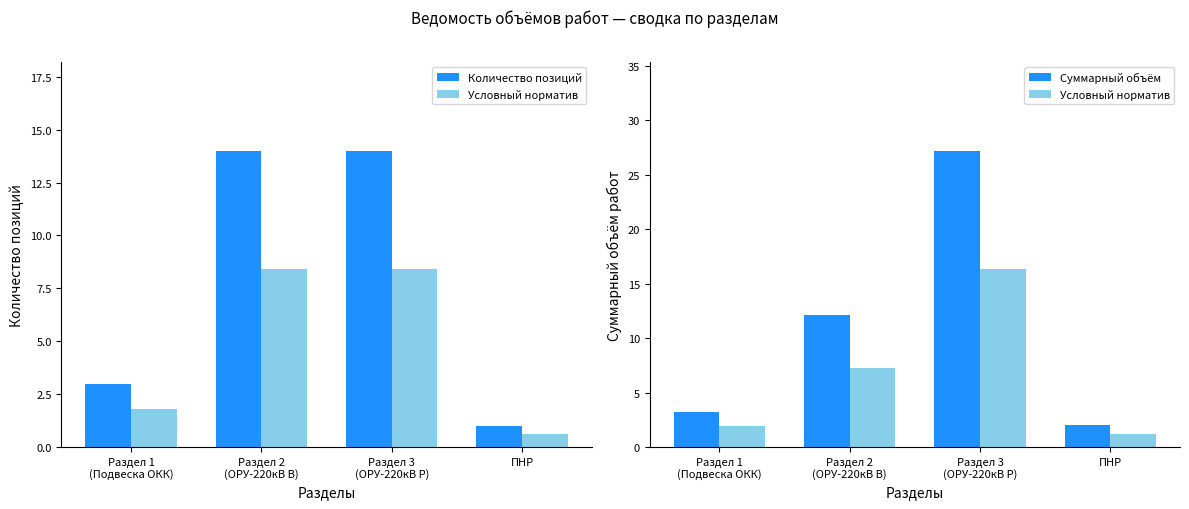

What is the difference between the second highest and second lowest values in the Условный норматив series?

5.4